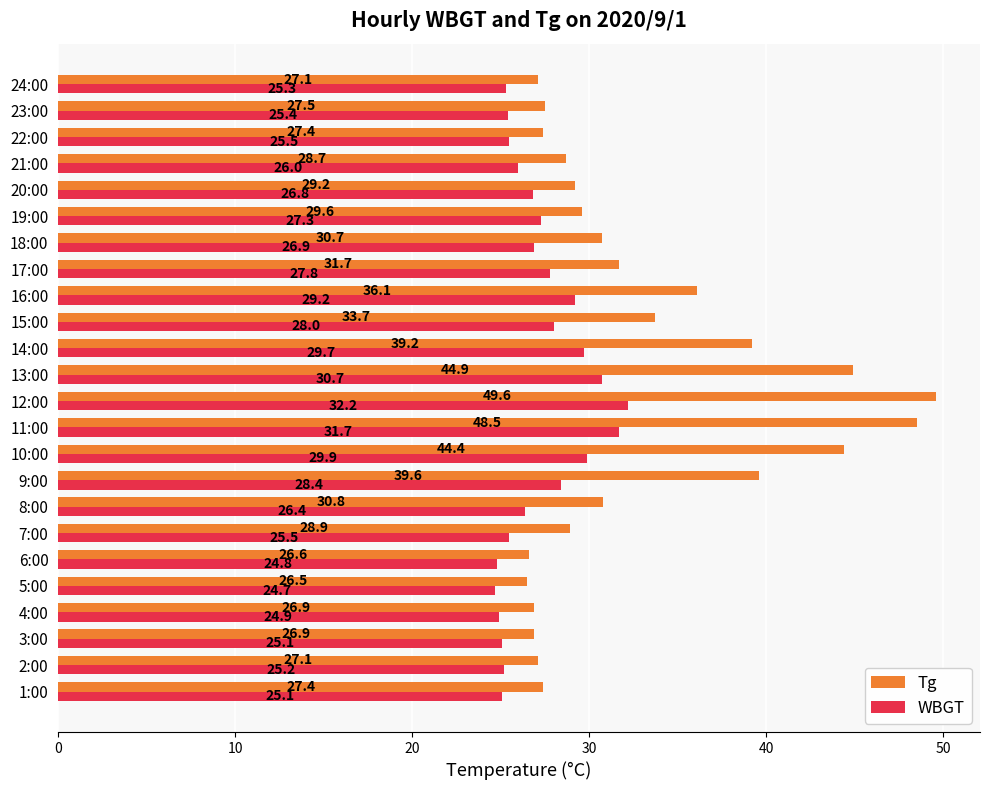

How many distinct data groups are displayed?

2